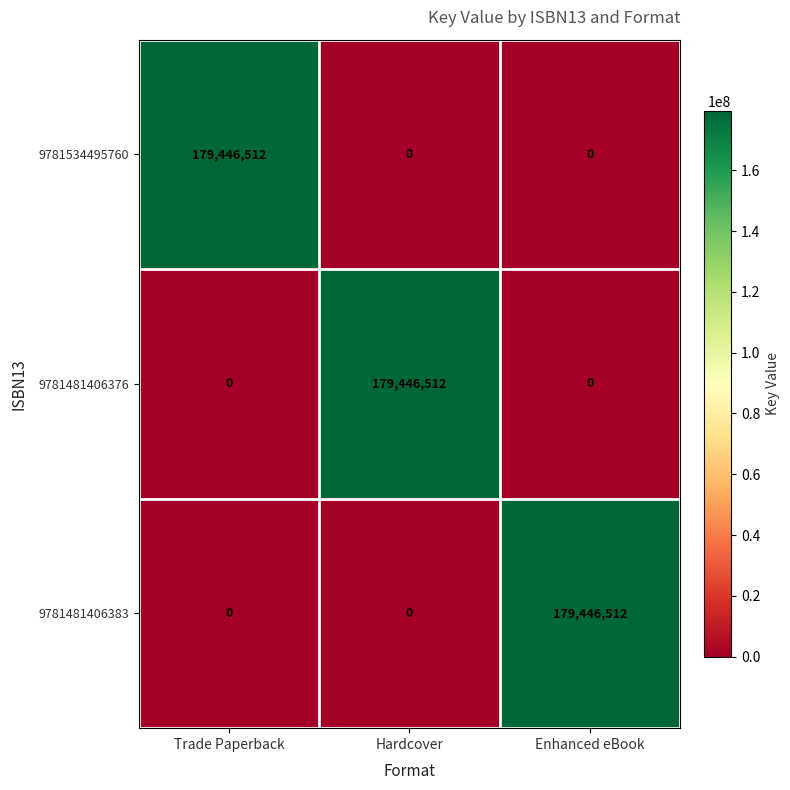

What is the maximum value for 9781481406383?

179446512